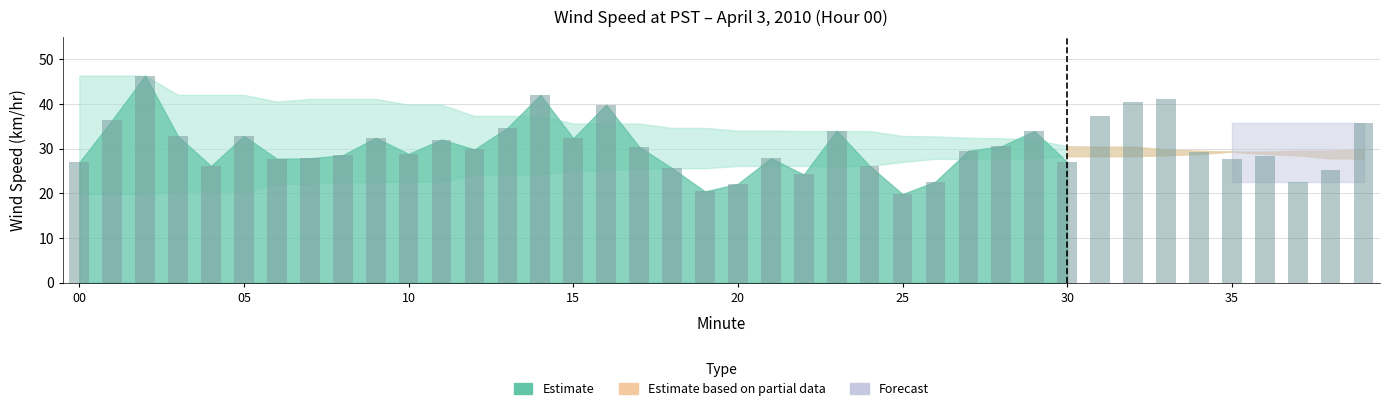

What is the value of the 21st bar from the left?

22.1